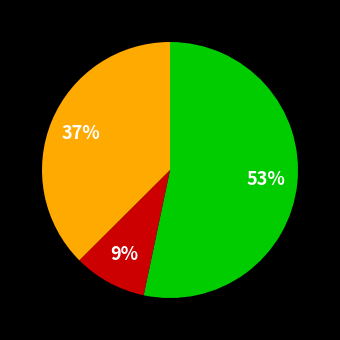

To the nearest percent, what is the difference between the largest and smallest slice percentages?

44%